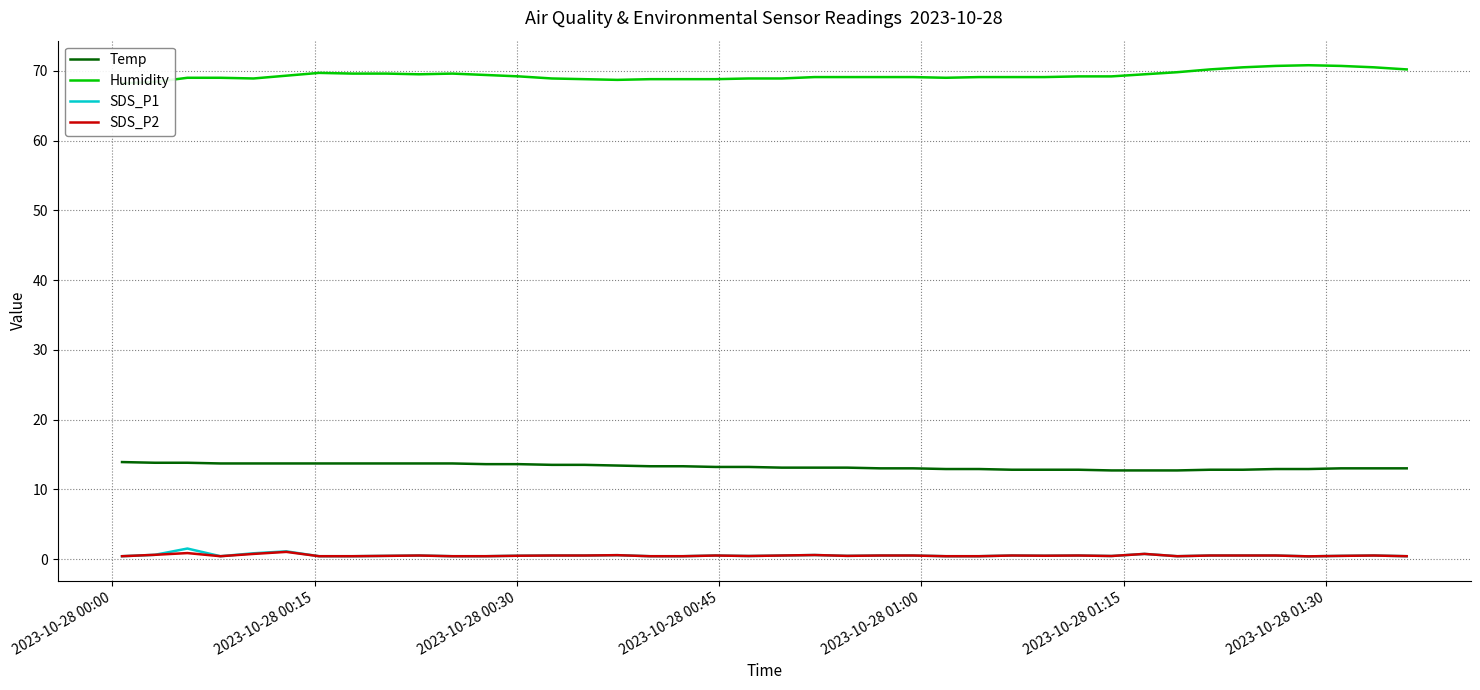

How many lines are shown in the chart?

4